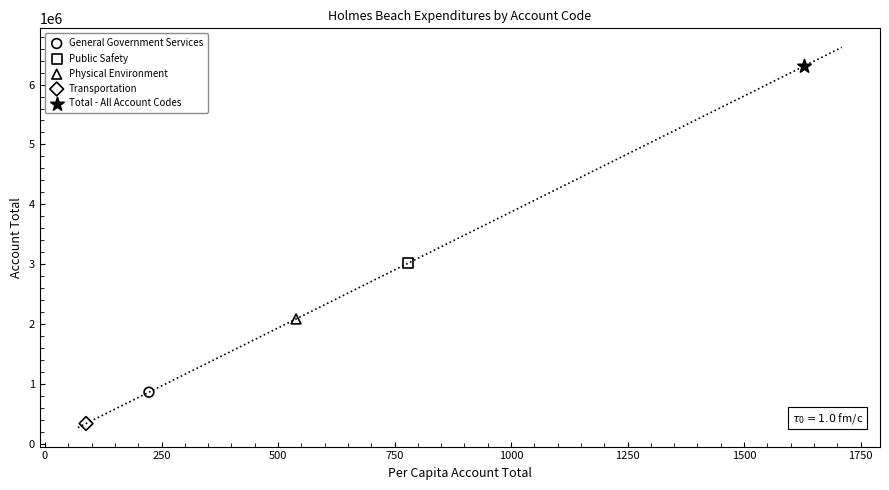

Which series contains the highest Y value?

Total - All Account Codes